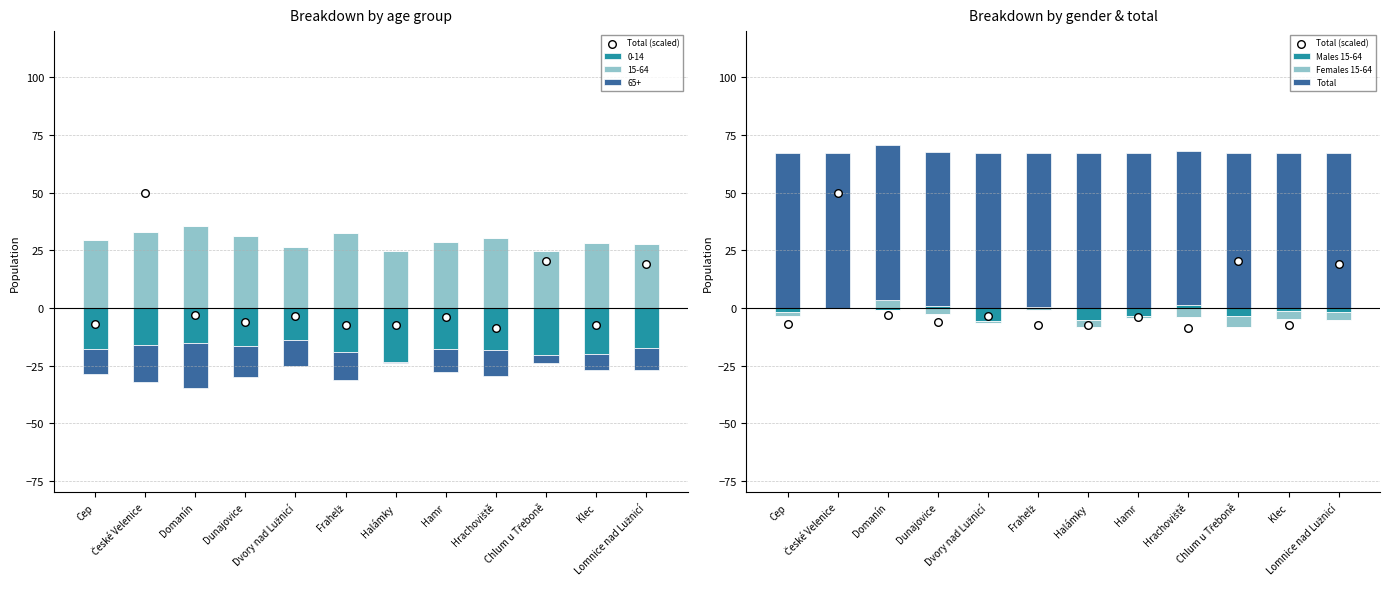

At which category is the sum across all series the highest?

České Velenice